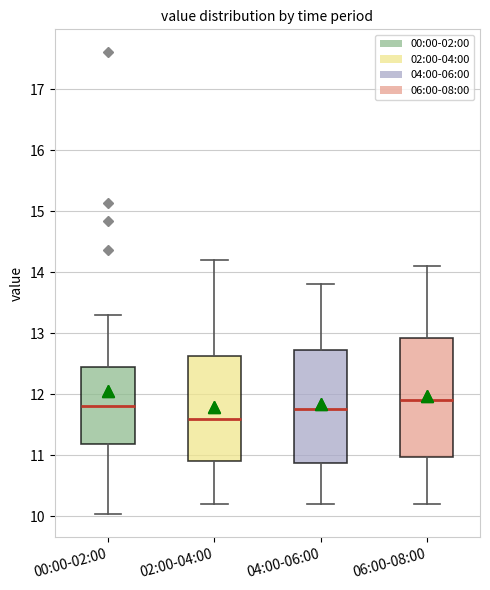

Reading left to right, read every box against the y-axis: the position of its median line, the range the box covers, and the ends of its whiskers. The values are not printed on the chart, so give them approximately, as read against the axis.

00:00-02:00: median 11.8, box 11.2 to 12.4, whiskers 10.0 to 13.3
02:00-04:00: median 11.6, box 10.9 to 12.6, whiskers 10.2 to 14.2
04:00-06:00: median 11.8, box 10.9 to 12.7, whiskers 10.2 to 13.8
06:00-08:00: median 11.9, box 11.0 to 12.9, whiskers 10.2 to 14.1